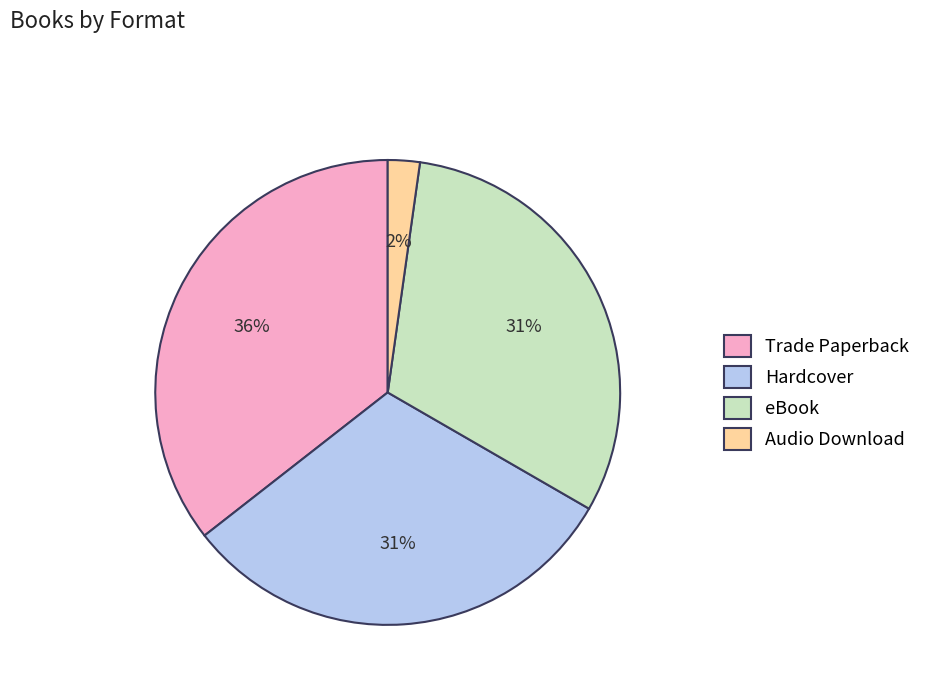

To the nearest percent, what is the difference between the eBook and Audio Download slice percentages?

29%